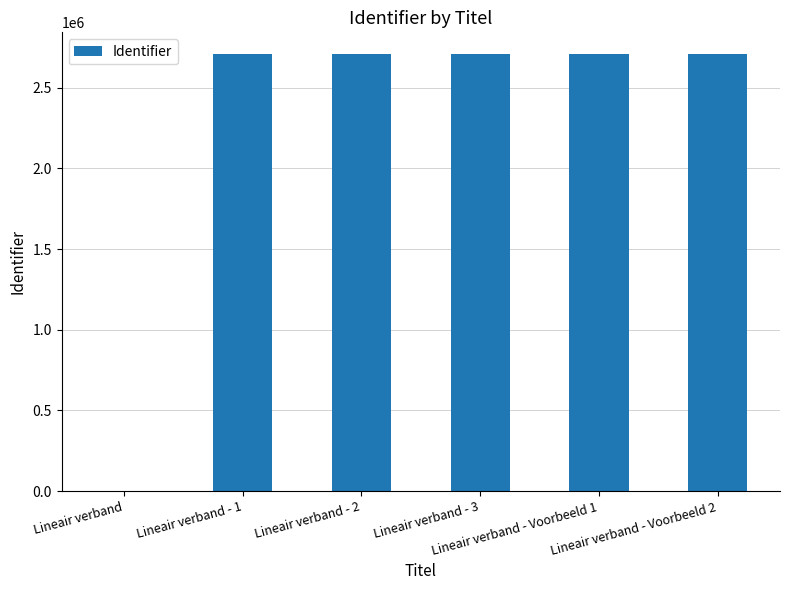

What is the maximum value shown in the chart?

2707577